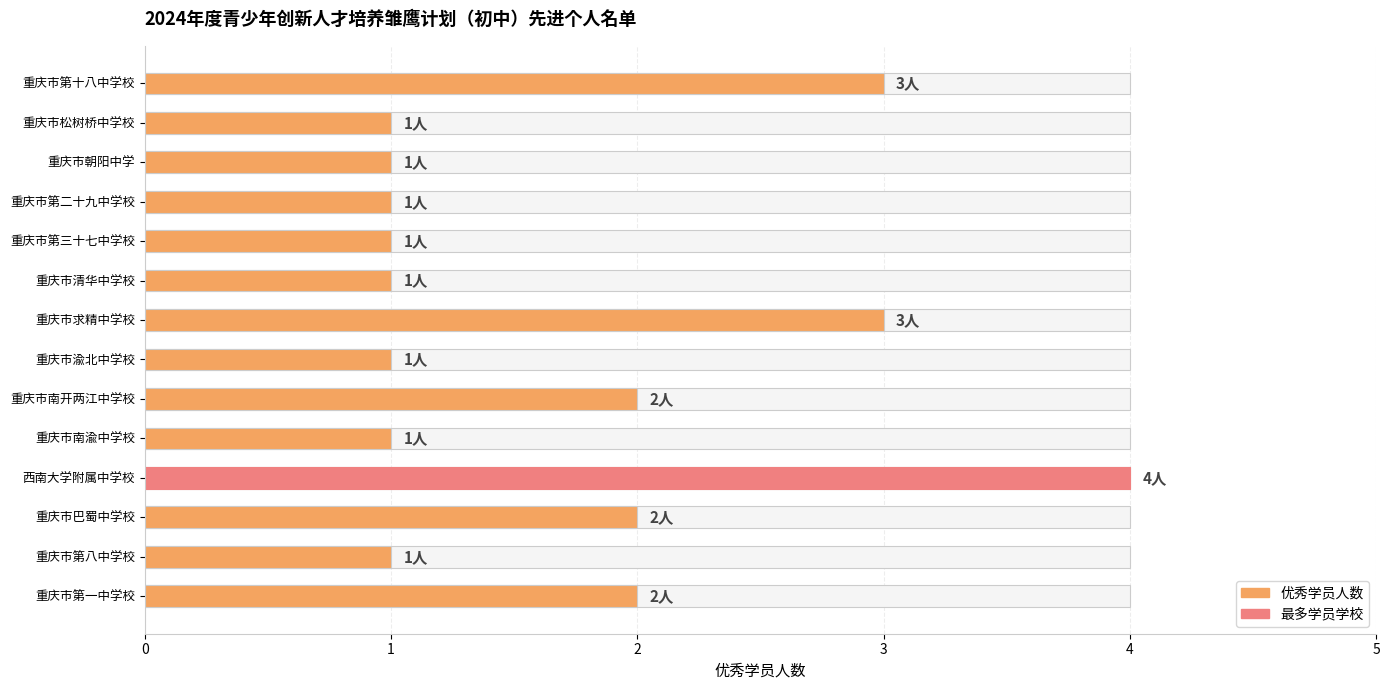

Reading left to right, transcribe all the data shown in this chart.

2	1	2	4	1	2	1	3	1	1	1	1	1	3